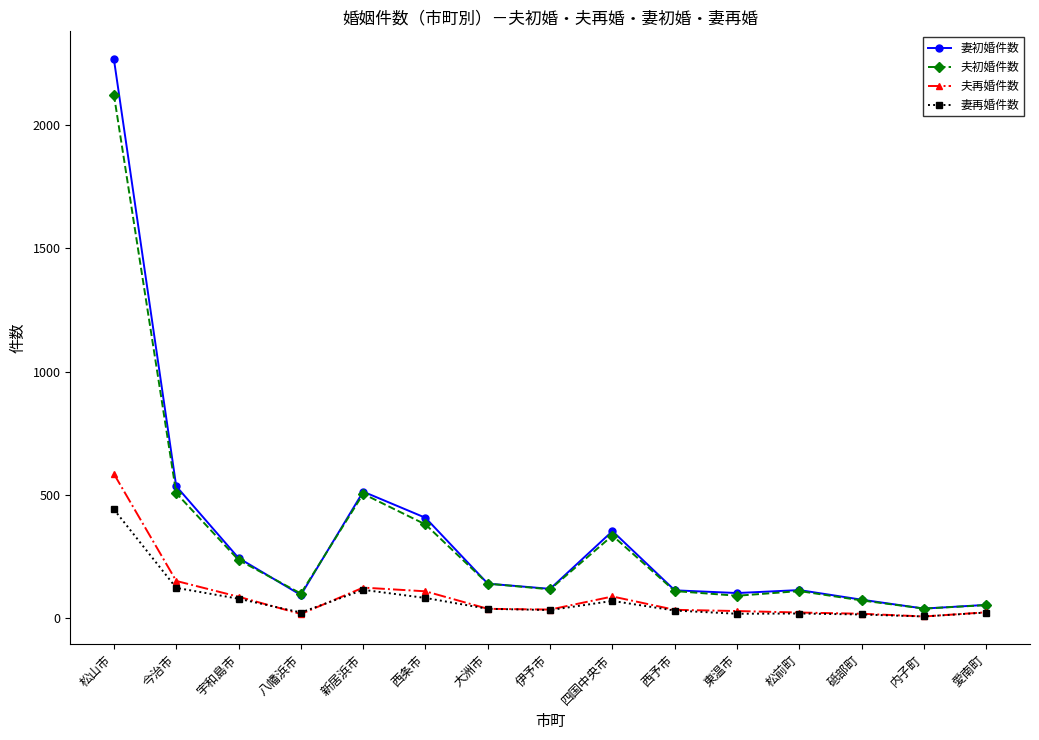

Is the value of 妻初婚件数 at 四国中央市 greater than the value of 夫再婚件数 at 愛南町?

Yes